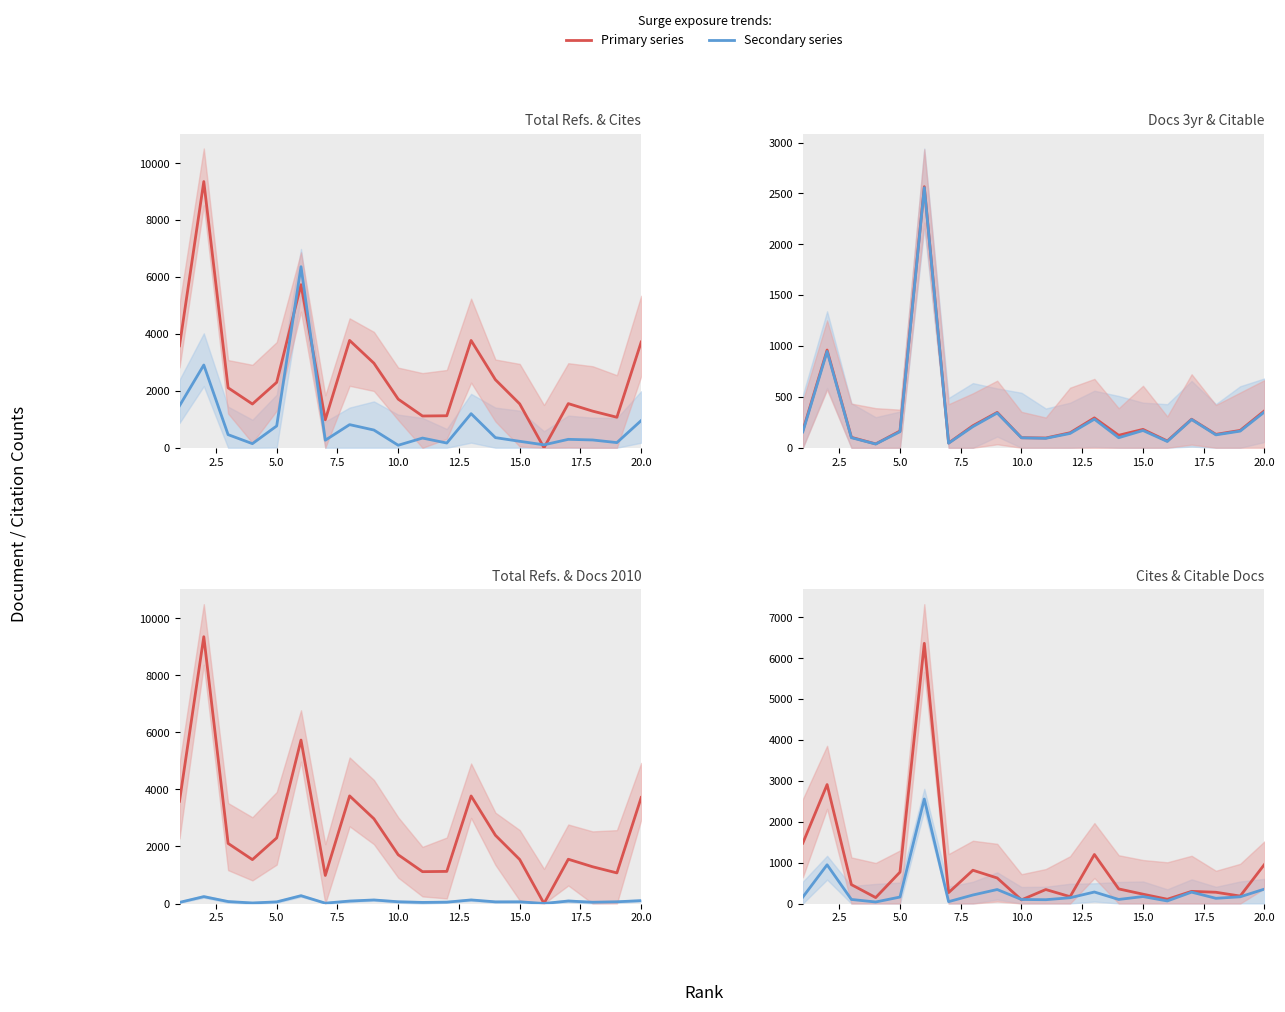

True or false: Total Docs. (2010) and Total Refs. cross at least once.

False